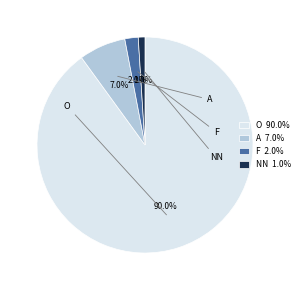

Which slice represents more than half of the pie?

O 90.0%